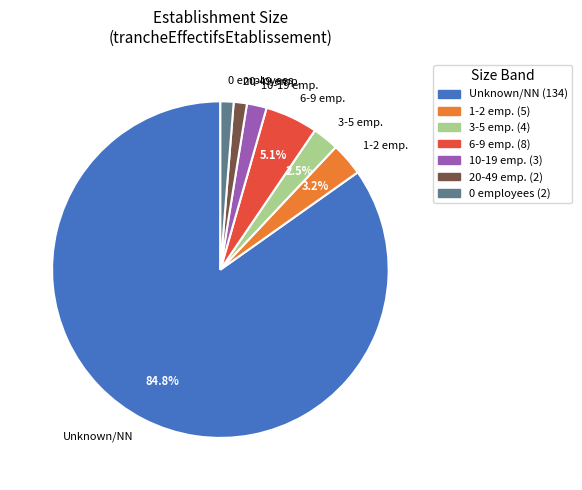

What percentage do 3-5 emp. and 1-2 emp. together represent?

5.7%